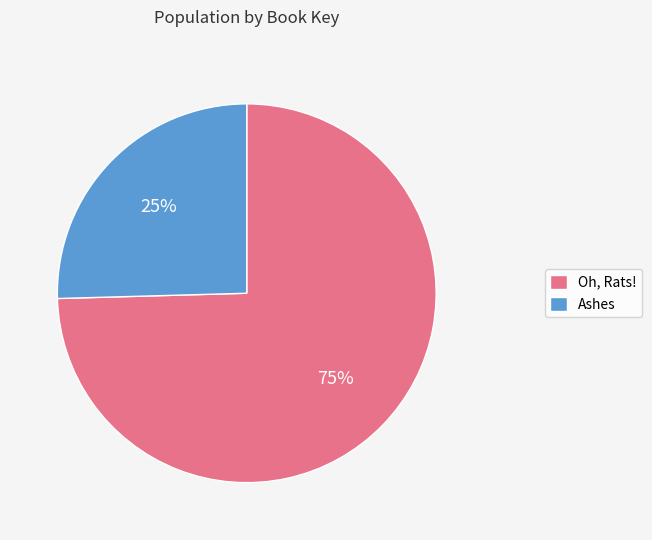

Is there any slice that represents more than half of the pie?

Yes